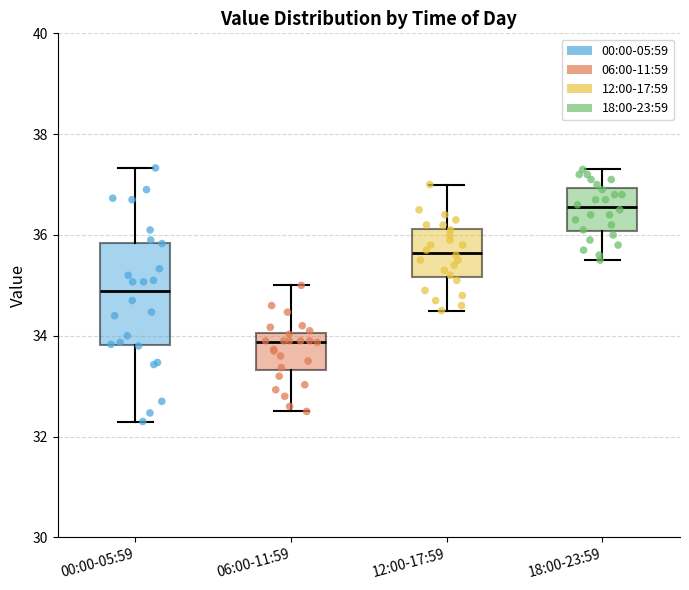

Reading left to right, transcribe this box plot: for each box, give where its median line is, the range the box spans, and where its two whiskers end, as read against the y-axis. The values are not printed on the chart, so give them approximately, as read against the axis.

00:00-05:59: median 34.8, box 33.8 to 35.8, whiskers 32.4 to 37.4
06:00-11:59: median 33.8, box 33.4 to 34.0, whiskers 32.6 to 35.0
12:00-17:59: median 35.6, box 35.2 to 36.2, whiskers 34.6 to 37.0
18:00-23:59: median 36.6, box 36.0 to 37.0, whiskers 35.6 to 37.4